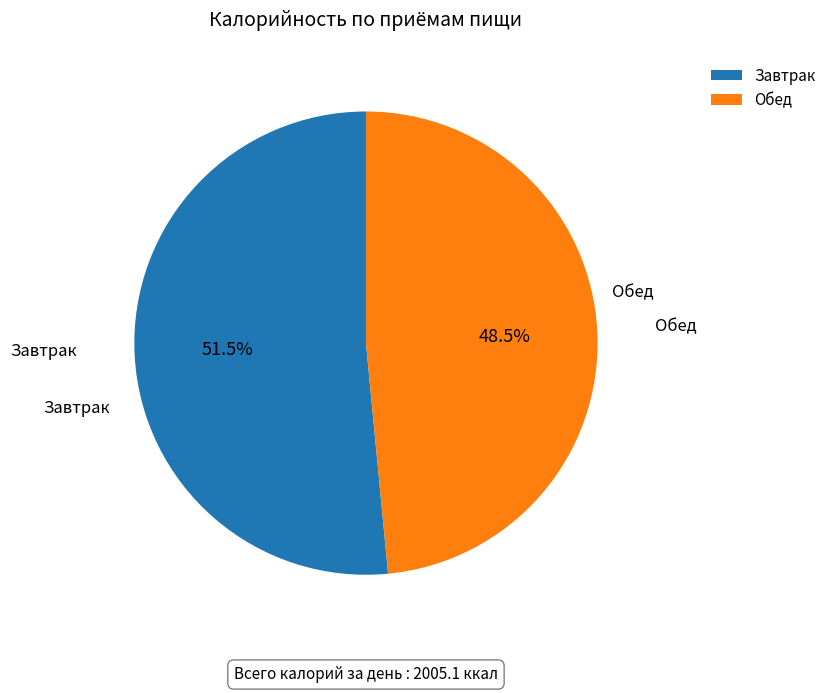

What portion of the pie excludes Завтрак?

48.5%